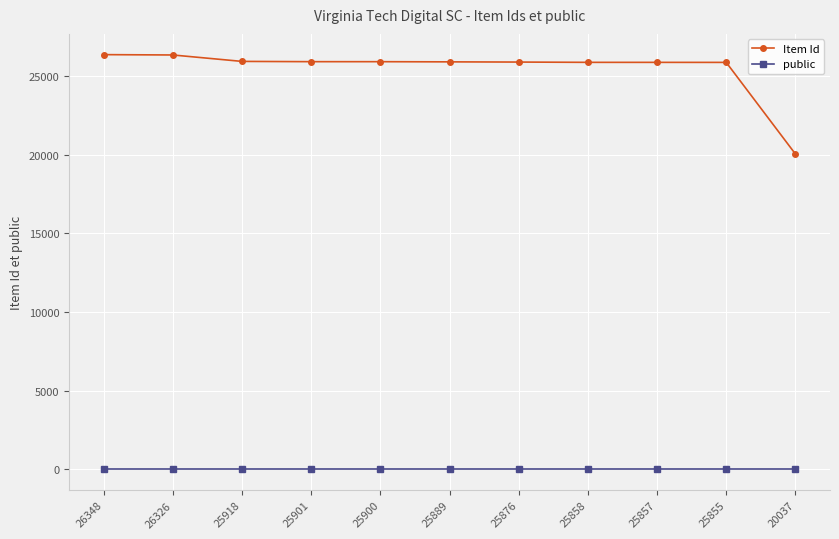

True or false: Item Id has a value of 13438 at 25858.

False